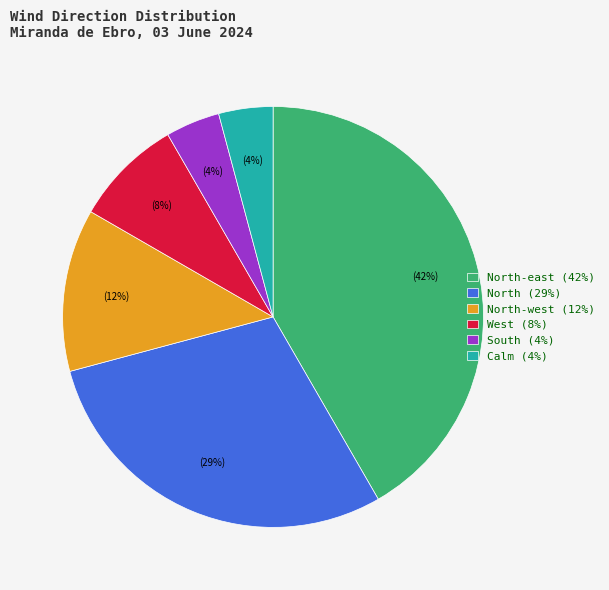

Which has a higher value, North-west (12%) or West (8%)?

North-west (12%)